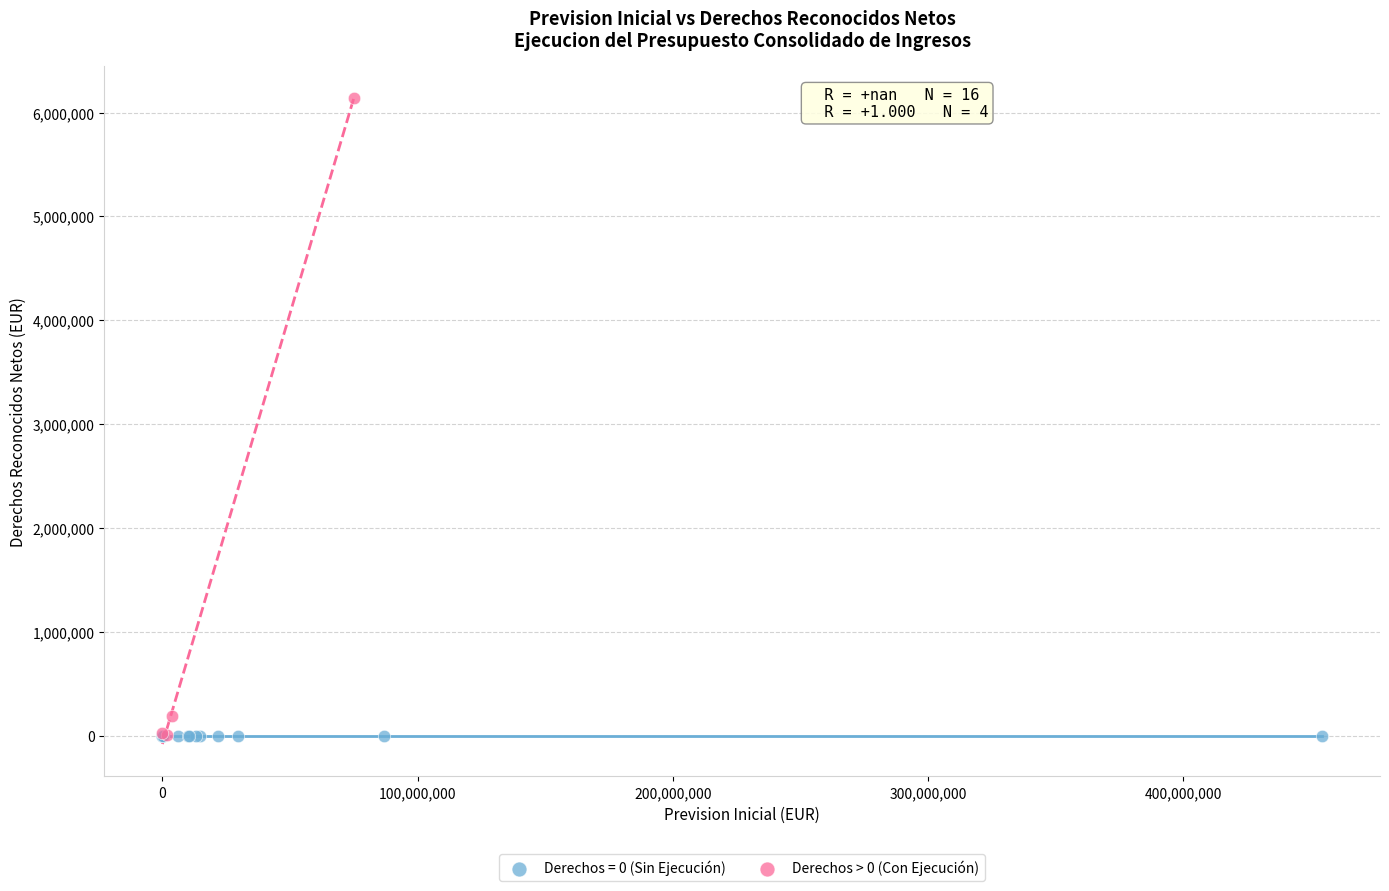

Which series reaches the maximum Y coordinate?

Derechos > 0 (Con Ejecución)